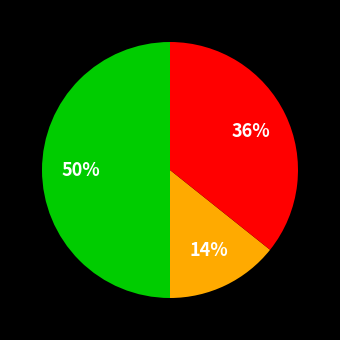

To the nearest percent, what is the average slice percentage?

33%